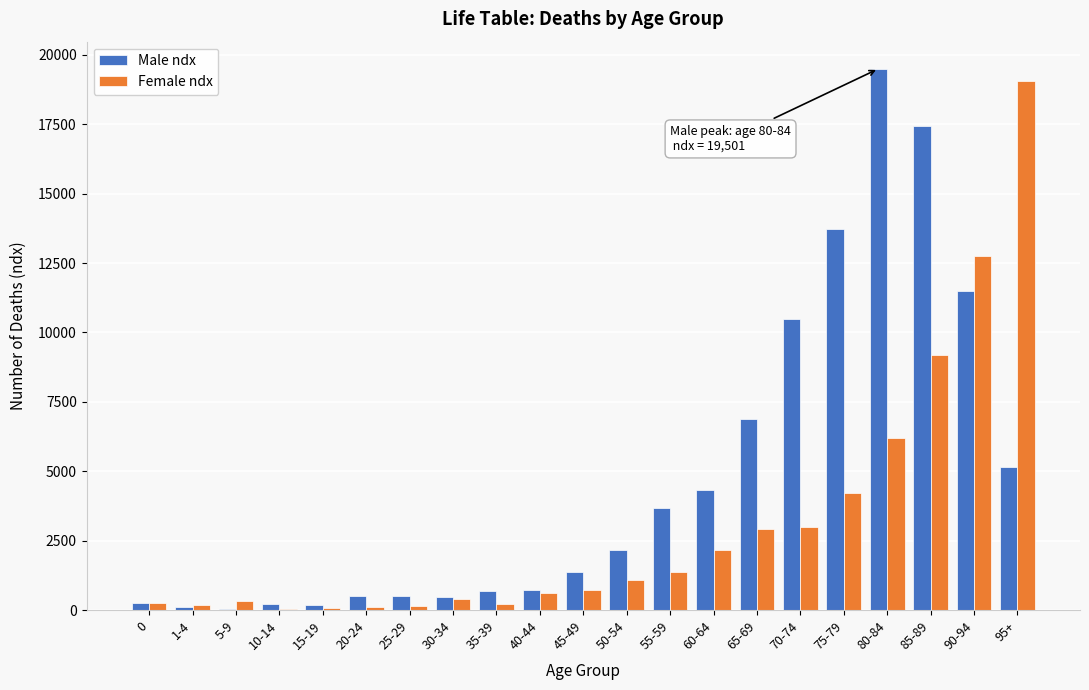

Which series has the largest total across all categories?

Male ndx